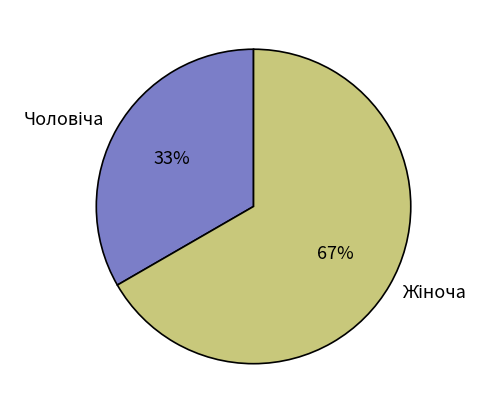

Does any single category account for the majority?

Yes